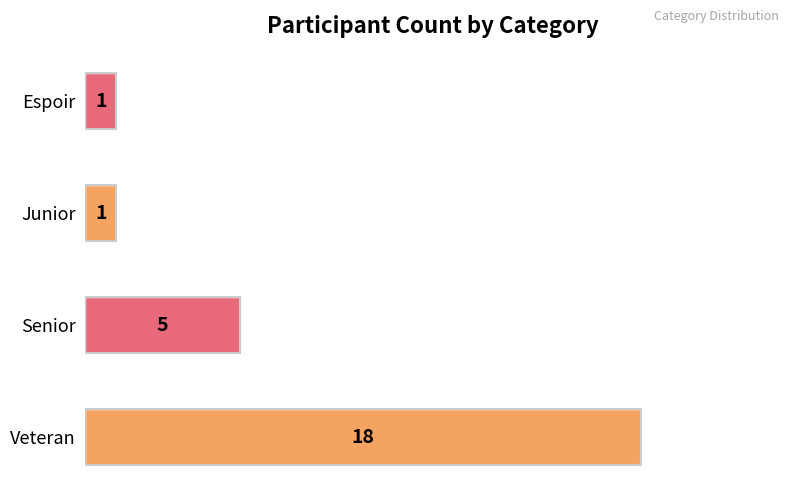

How many values are between 1 and 18?

4